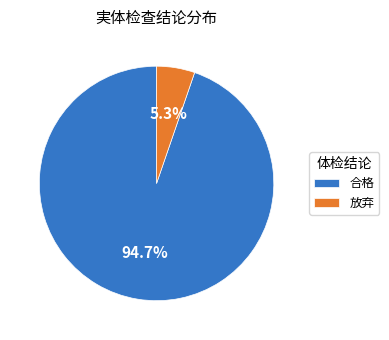

To the nearest percent, what is the average slice percentage?

50%